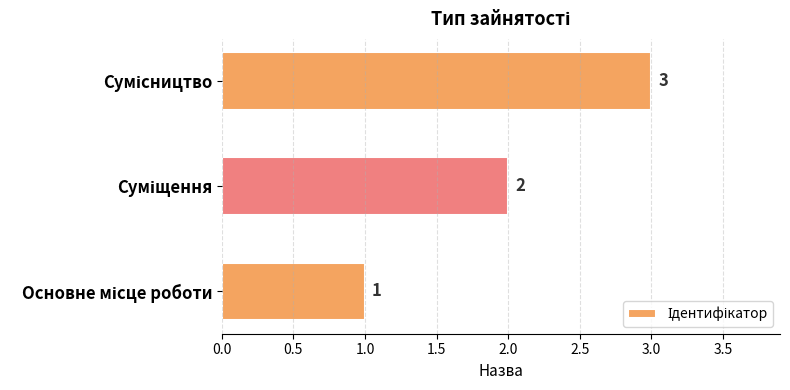

How many values are between 1 and 3?

3